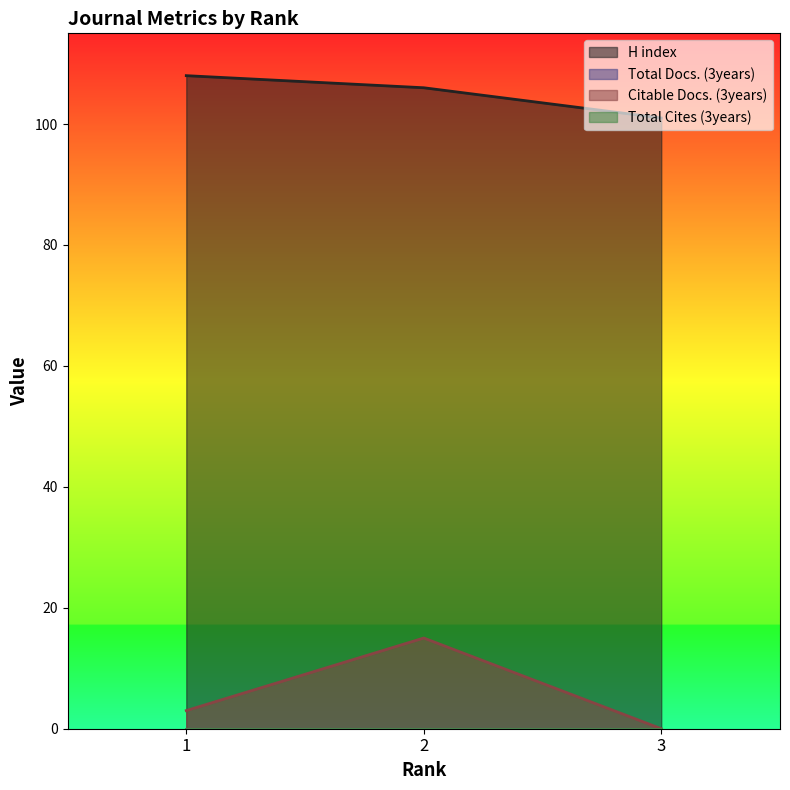

Which label corresponds to the smallest value in the chart?

3